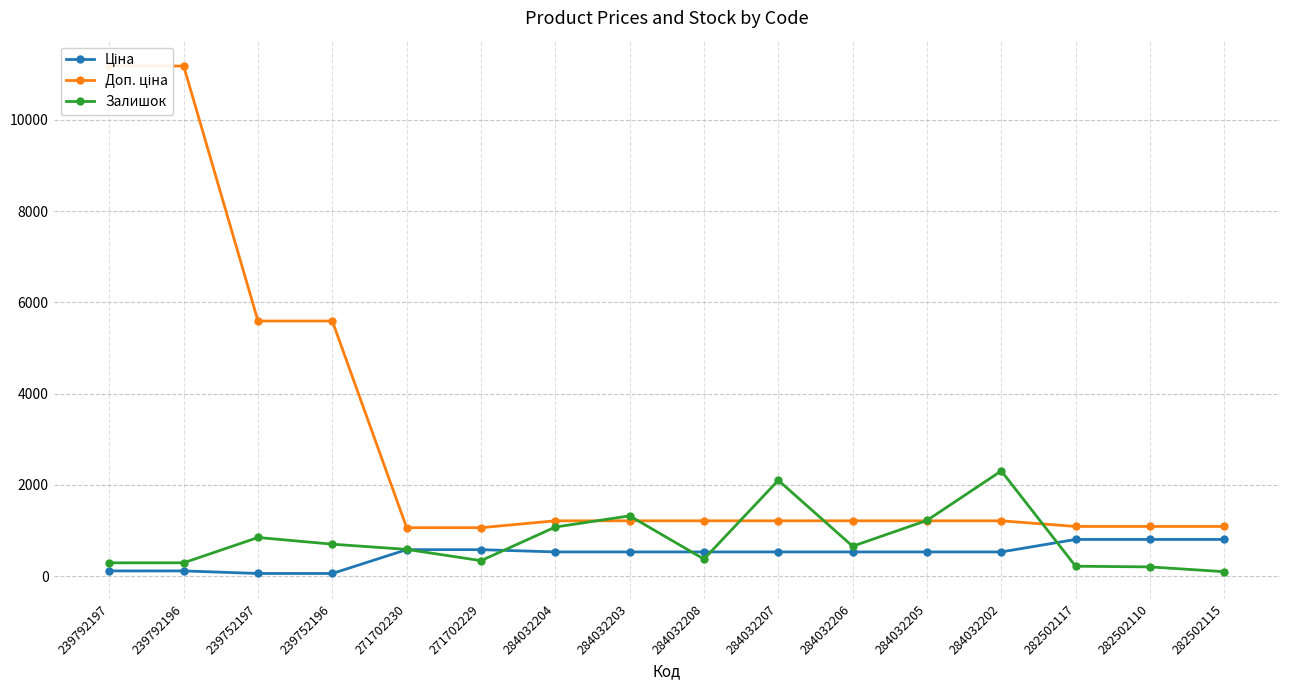

Which series has the largest range (max minus min)?

Доп. ціна